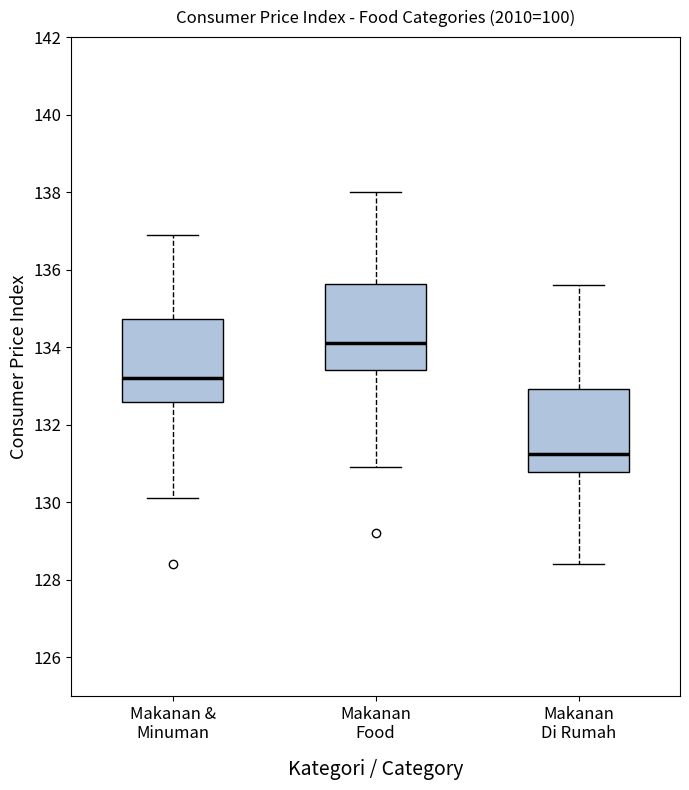

Reading left to right, transcribe this box plot: for each box, give where its median line is, the range the box spans, and where its two whiskers end, as read against the y-axis. The values are not printed on the chart, so give them approximately, as read against the axis.

Makanan & Minuman: median 133.2, box 132.6 to 134.8, whiskers 130.2 to 137.0
Makanan Food: median 134.2, box 133.4 to 135.6, whiskers 131.0 to 138.0
Makanan Di Rumah: median 131.2, box 130.8 to 133.0, whiskers 128.4 to 135.6